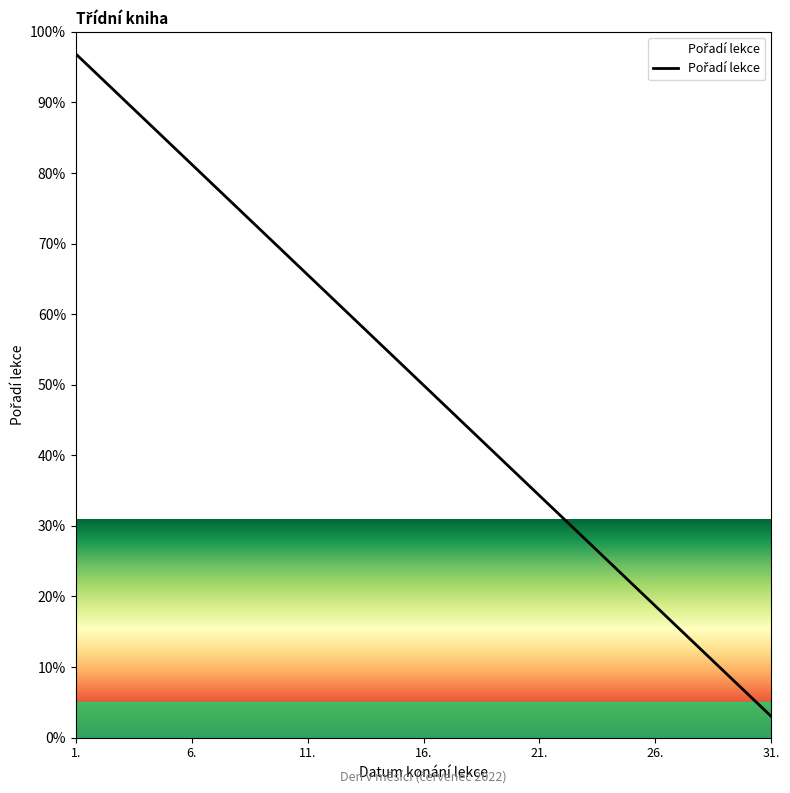

Which has a higher value, 2022-07-13 or 2022-07-23?

2022-07-13